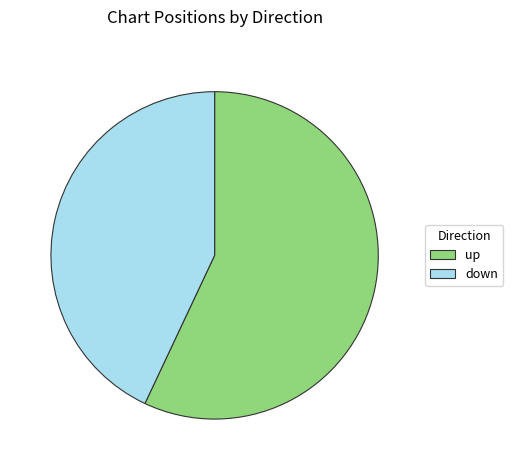

Rank the categories by value from highest to lowest.

up, down